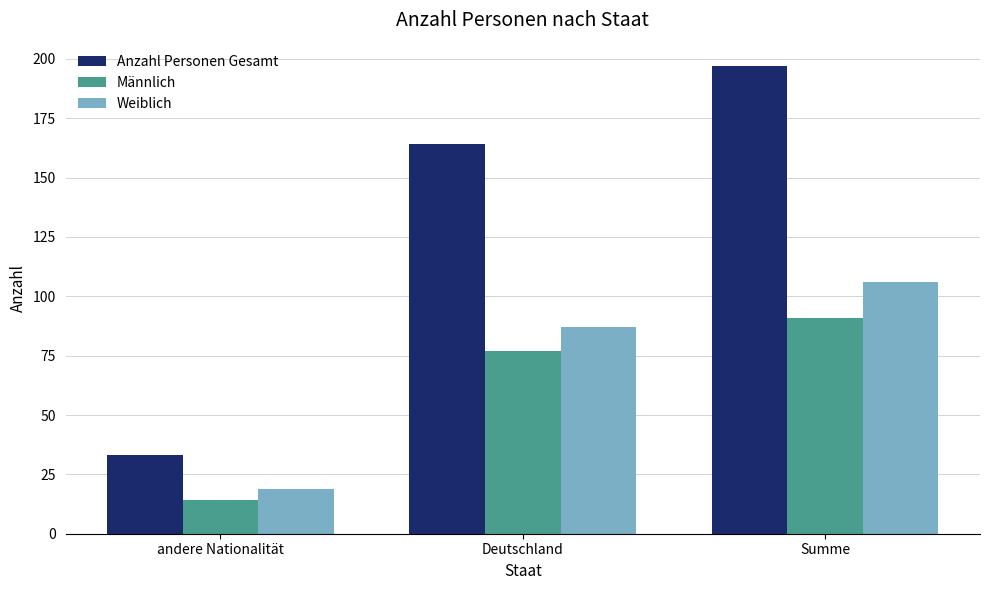

What is the difference between the maximum and minimum values in the Weiblich series?

87